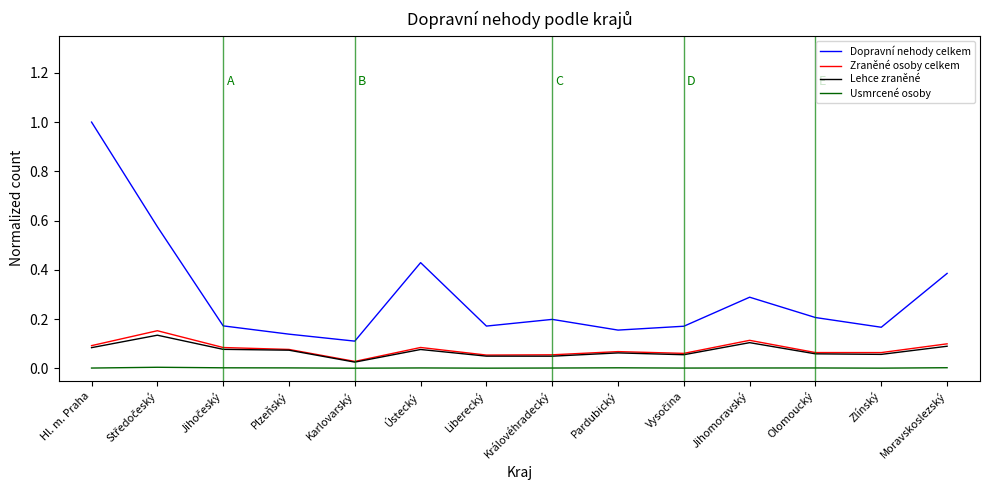

True or false: Usmrcené osoby has more than 0 points higher than both neighbors.

True